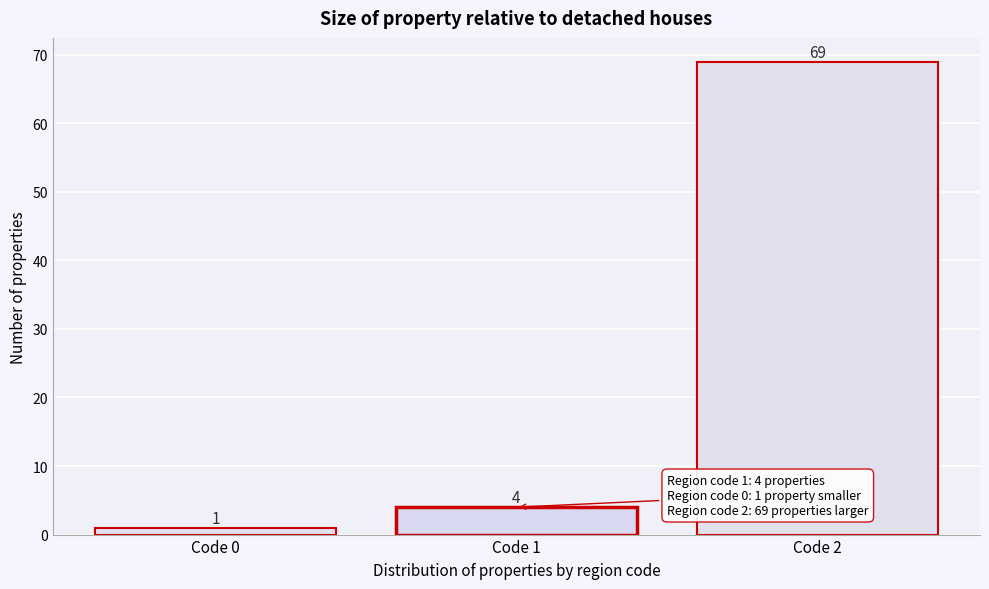

Reading left to right, what are all the values shown in this chart?

Code 0=1	Code 1=4	Code 2=69